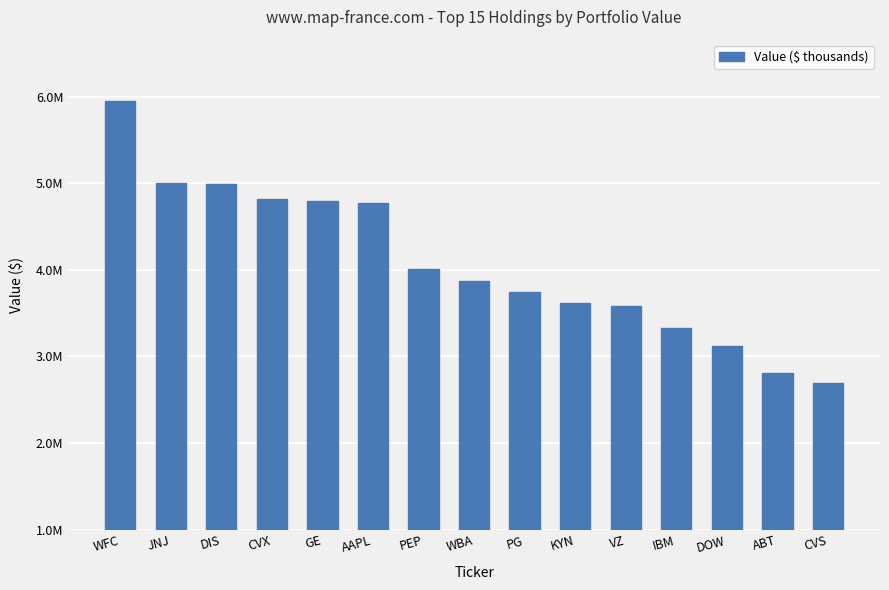

At which category does the chart reach its peak across all series?

WFC